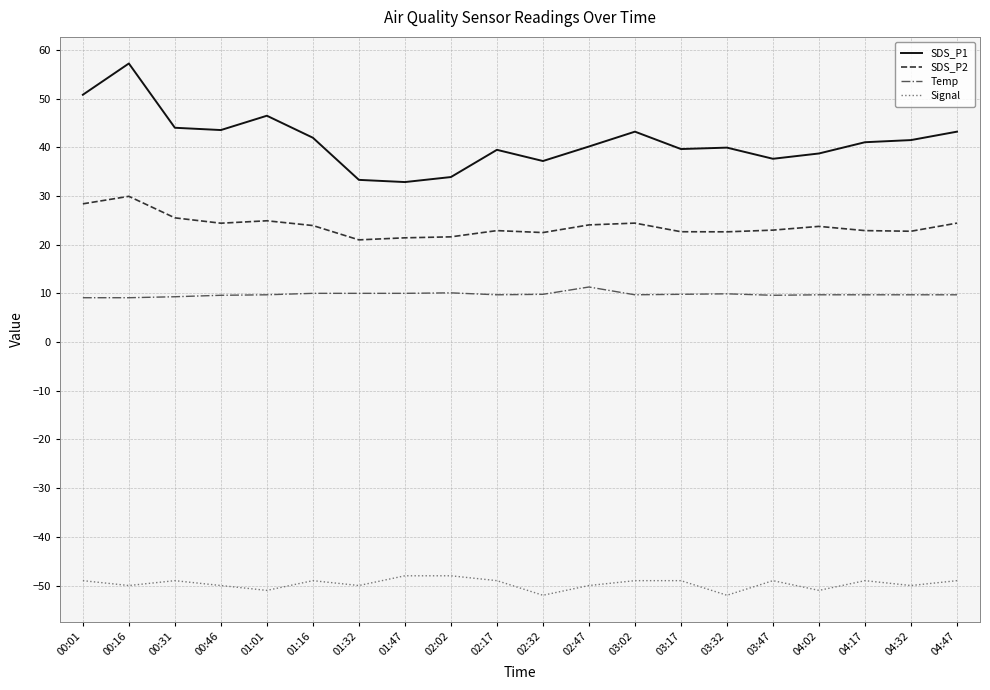

What is the difference between the SDS_P1 values at 02:47 and 00:01?

10.6